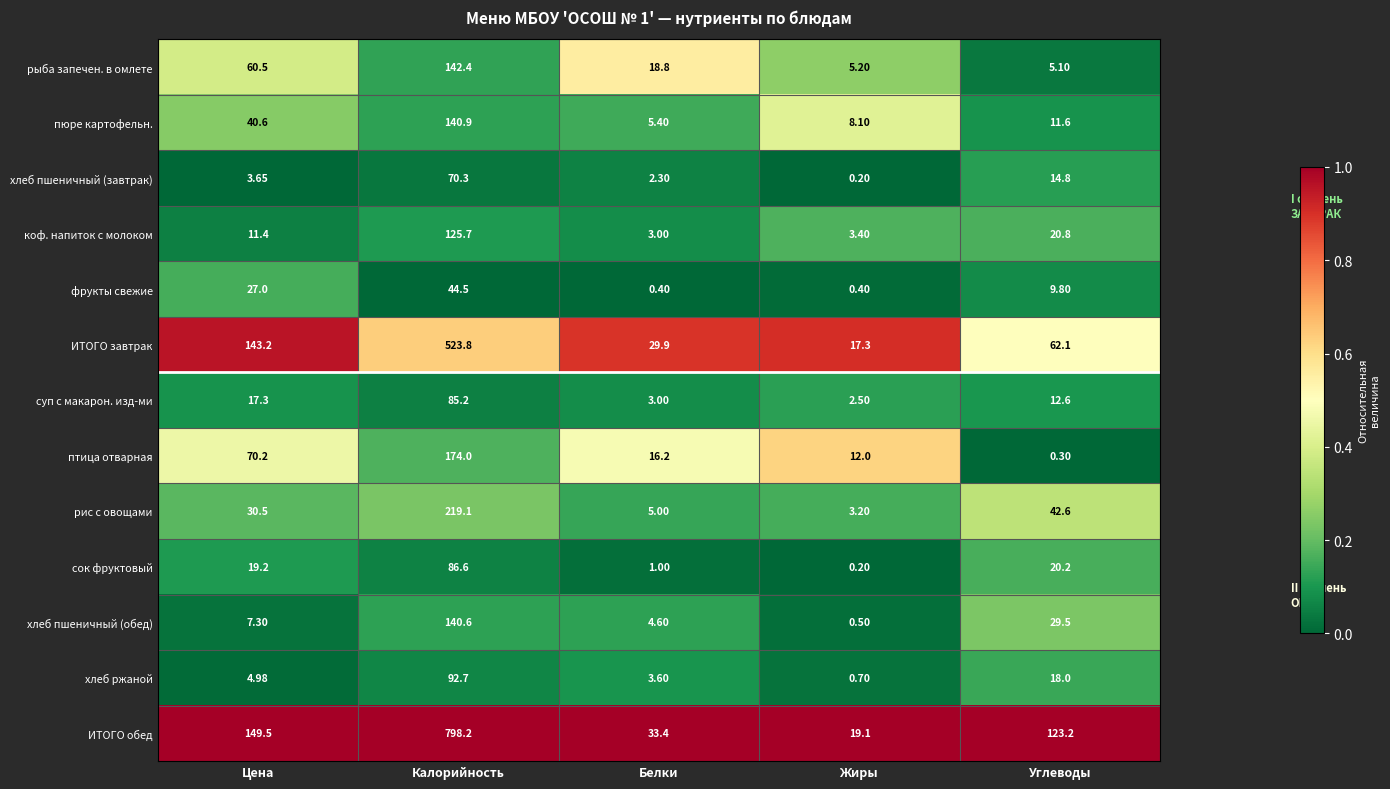

How many distinct data groups are displayed?

13